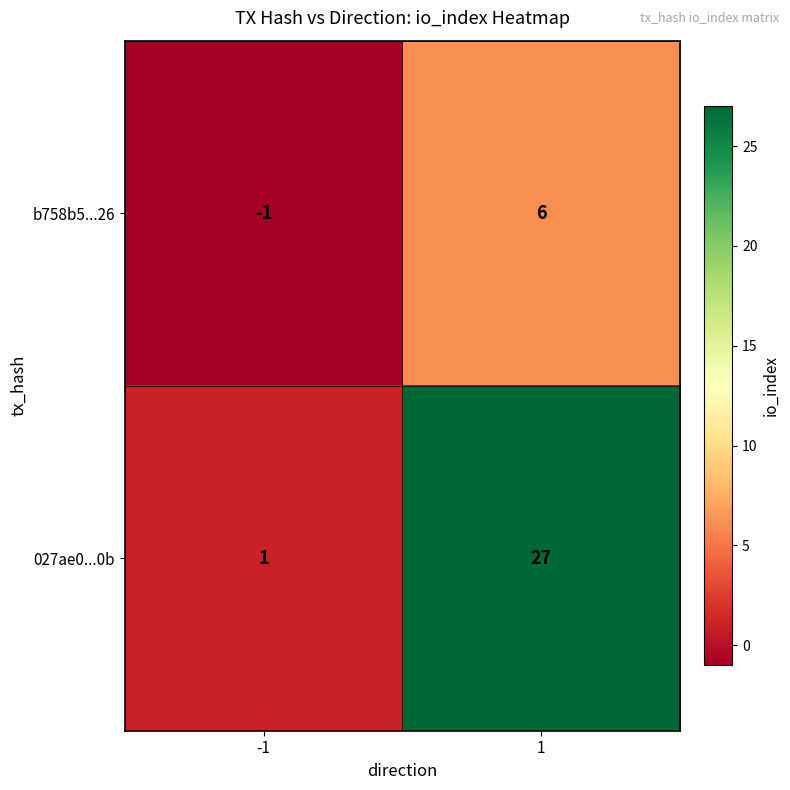

At how many categories does at least one series exceed 7?

1